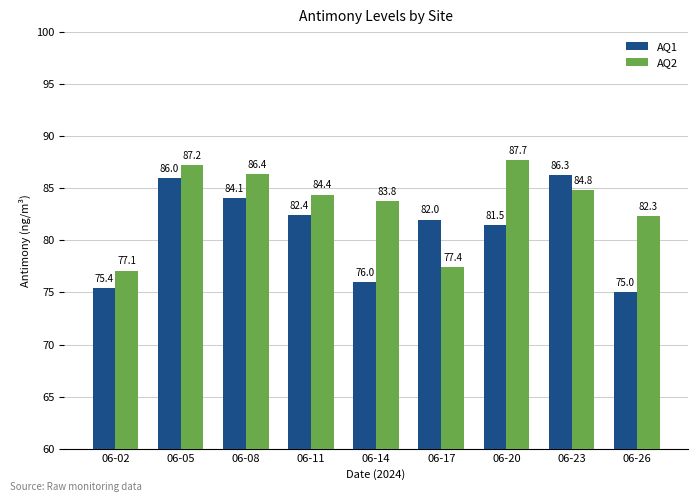

Is it true that AQ1 equals 135.9 at 06-23?

False